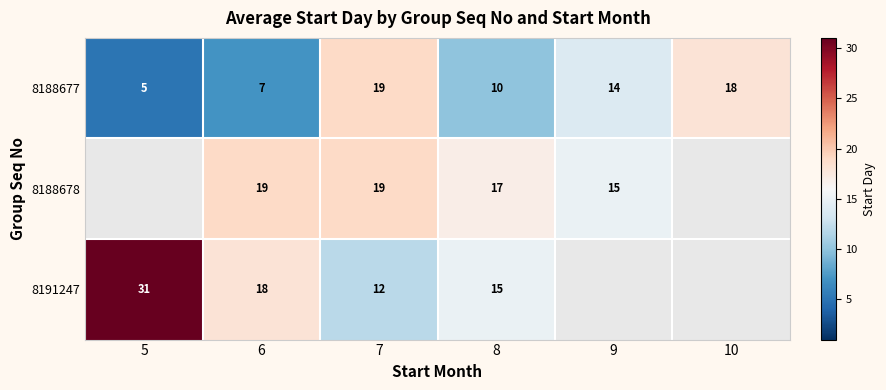

What is the smallest value displayed?

5.0